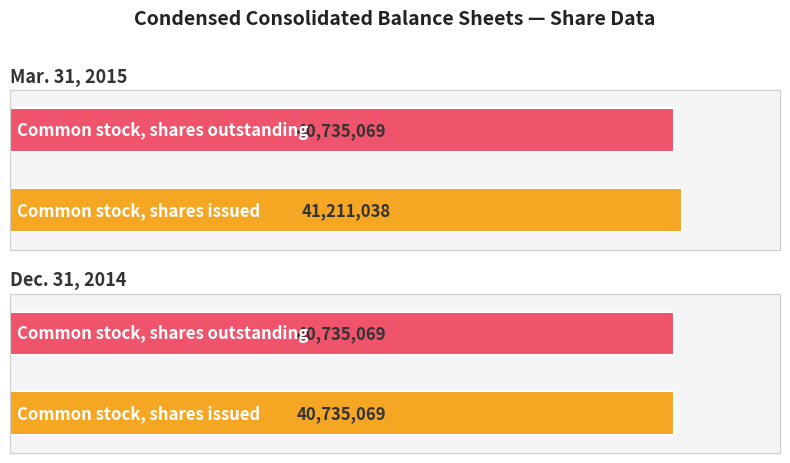

How many groups of bars are there?

2